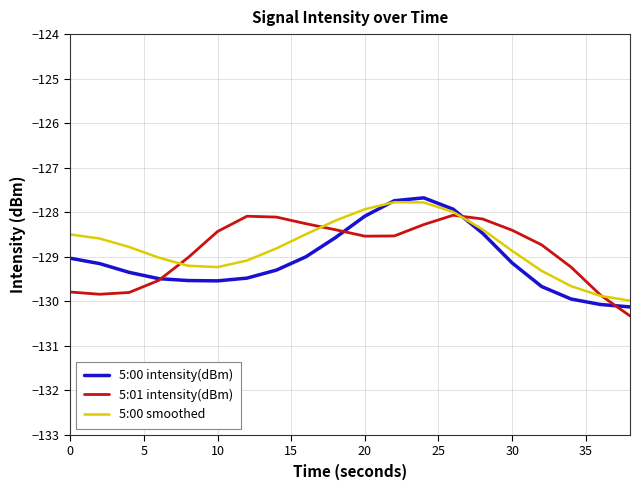

What is the lowest value of the 5:00 smoothed series?

-130.0